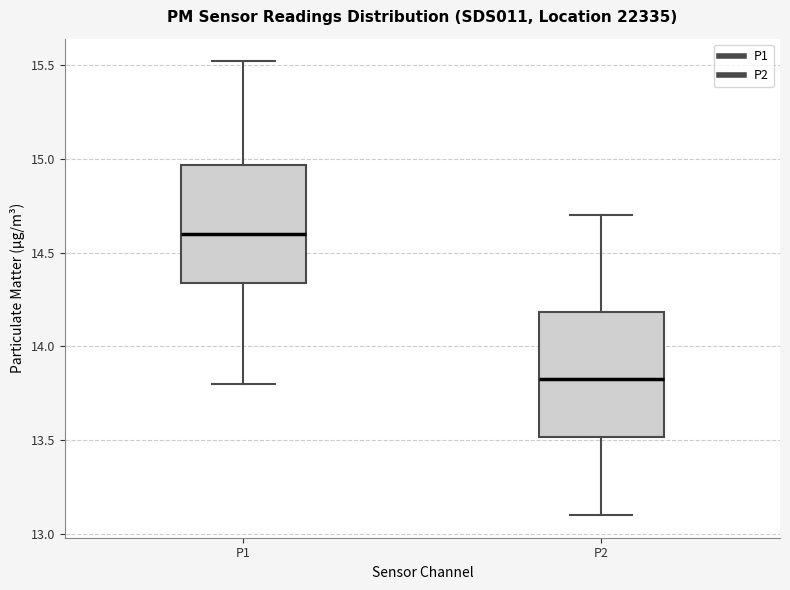

Where is the upper edge of the box for P2 on the y-axis? The values are not printed on the chart, so give them approximately, as read against the axis.

14.20